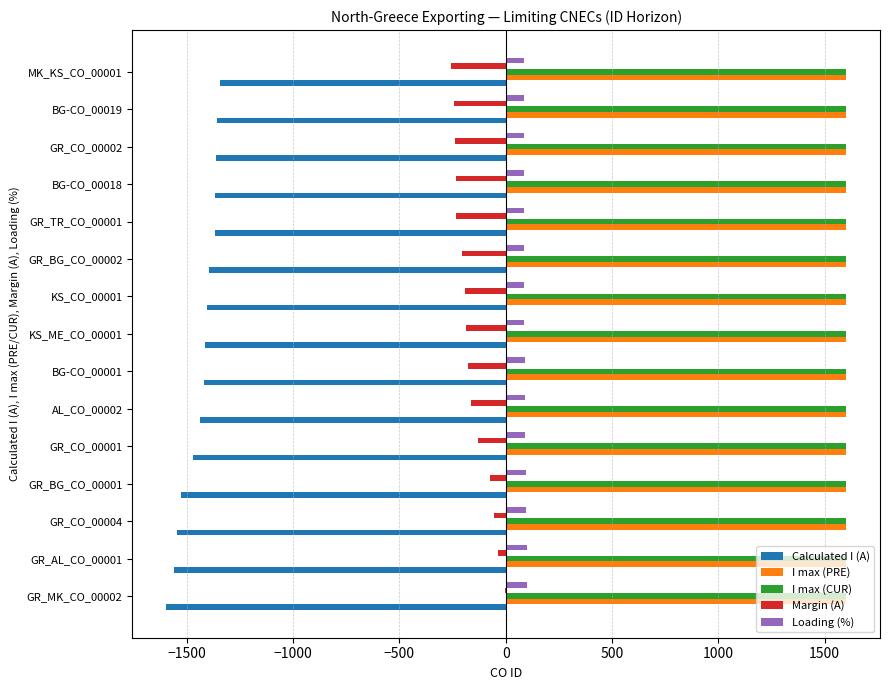

What is the sum of all Loading (%) values?

1349